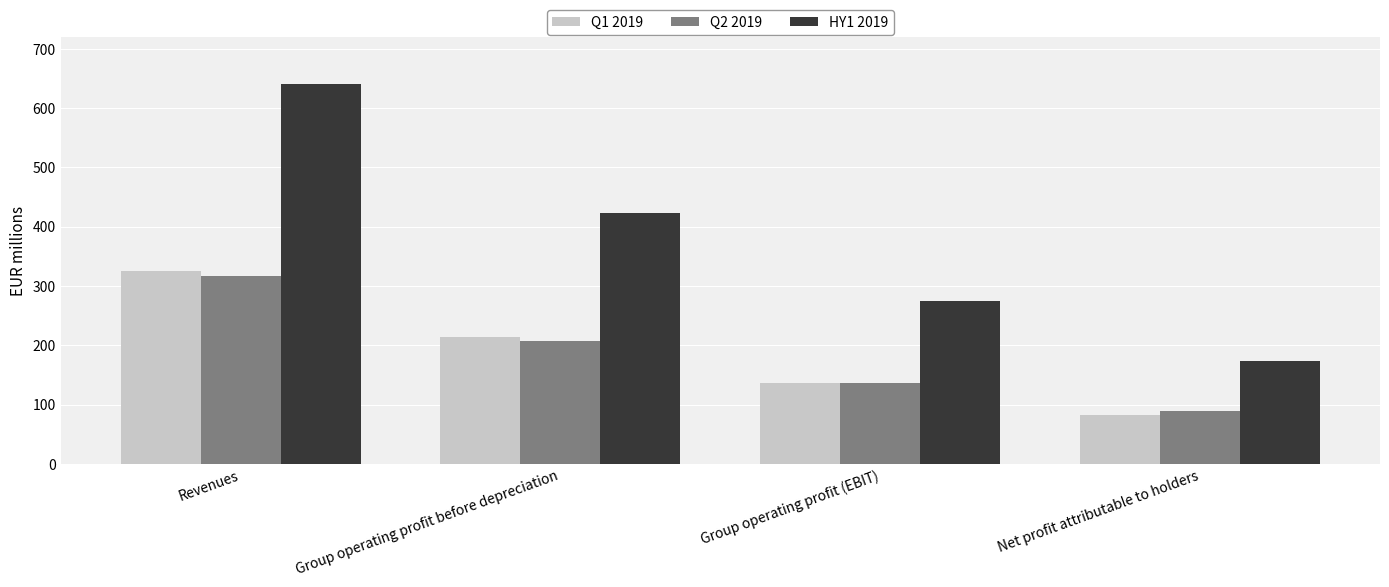

List the labels in order of Q1 2019 value, largest first.

Revenues, Group operating profit before depreciation, Group operating profit (EBIT), Net profit attributable to holders